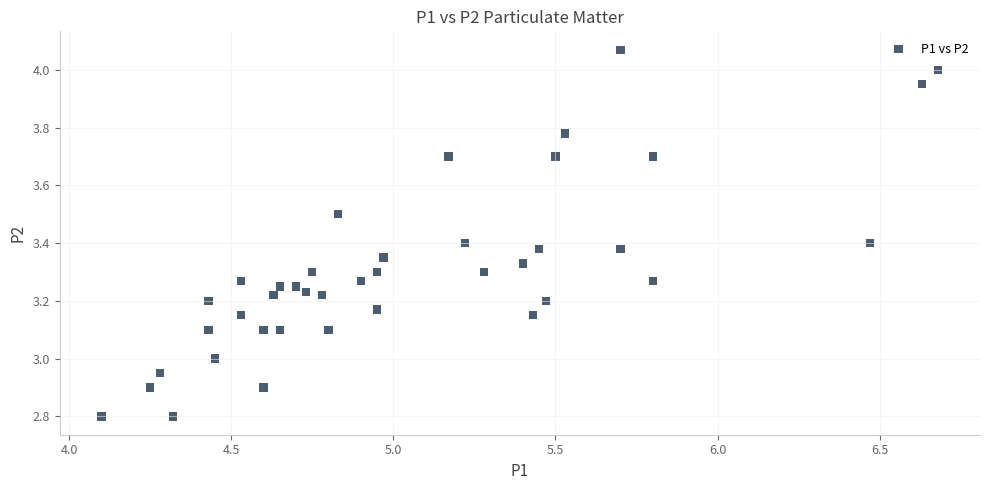

What is the range of Y values (max minus min)?

1.3